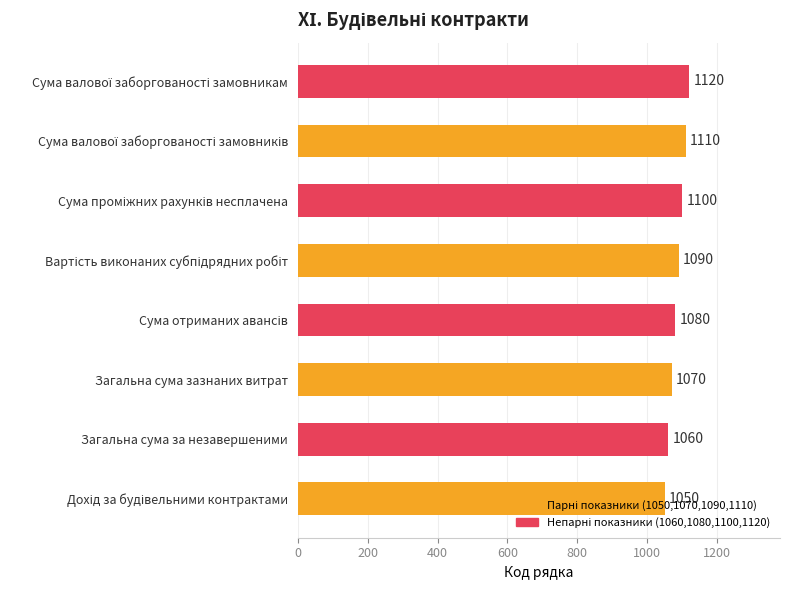

What is the greatest value displayed?

1120